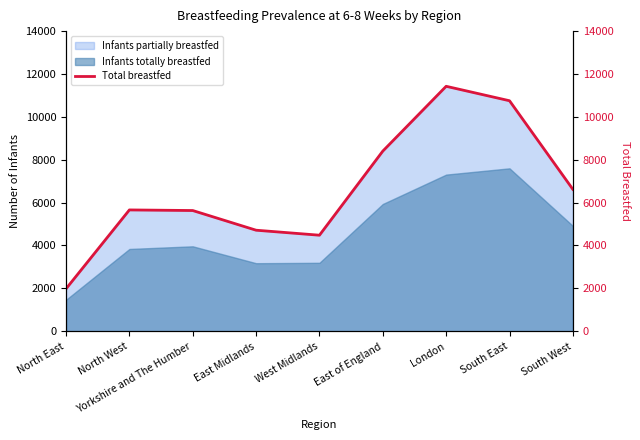

Rank the categories by value from lowest to highest.

North East, West Midlands, East Midlands, Yorkshire and The Humber, North West, South West, East of England, South East, London